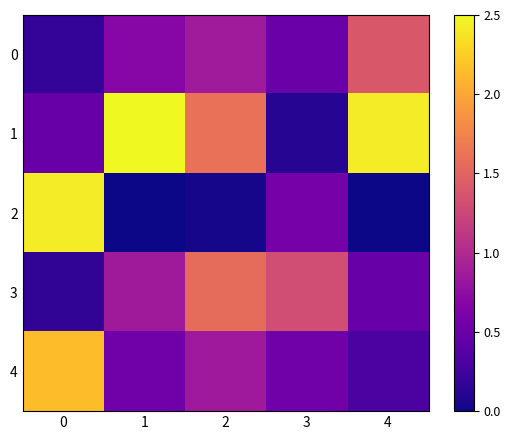

Count the number of categories in the chart.

5